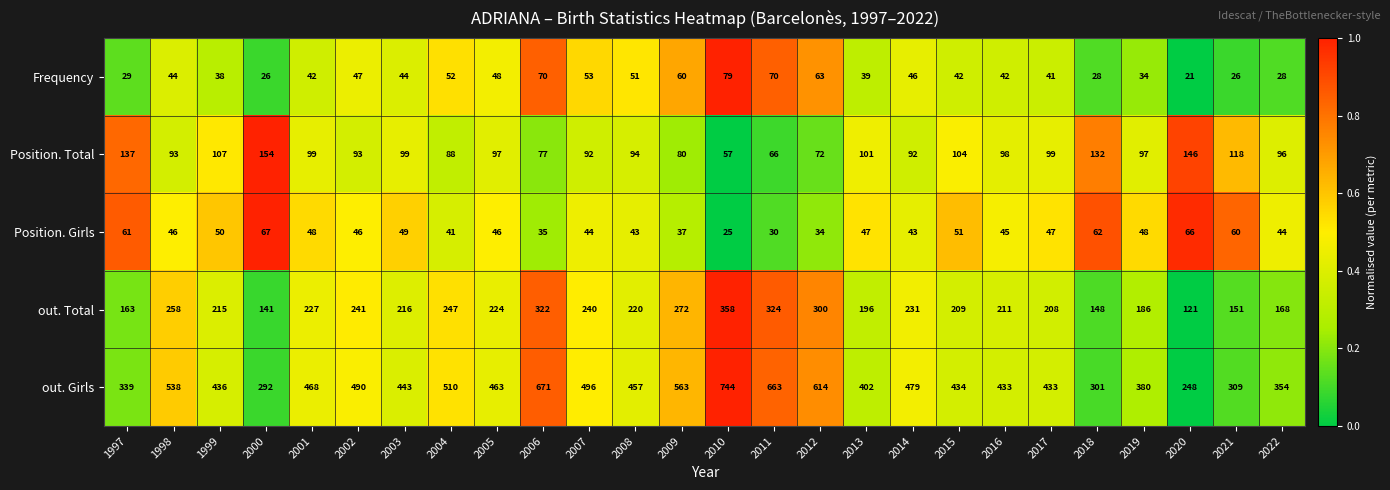

Between 2008 and 2011, which series saw the biggest shift?

out. Girls